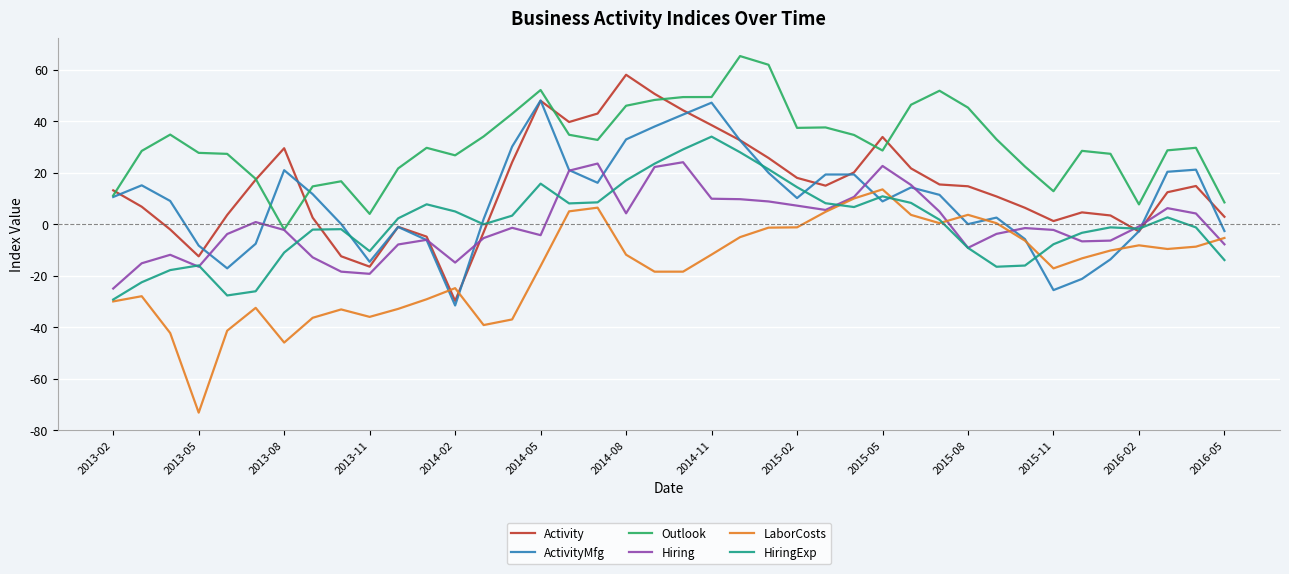

What is the difference between the second highest and second lowest values in the LaborCosts series?

55.9